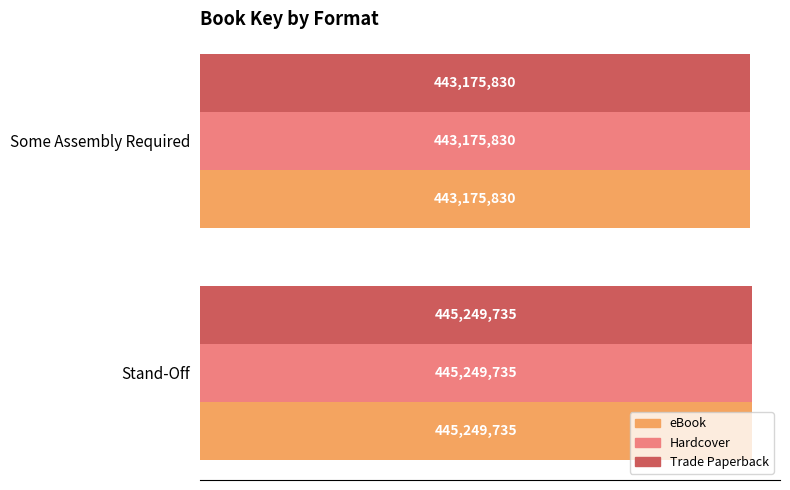

What are all the series names shown in the legend?

eBook, Hardcover, Trade Paperback